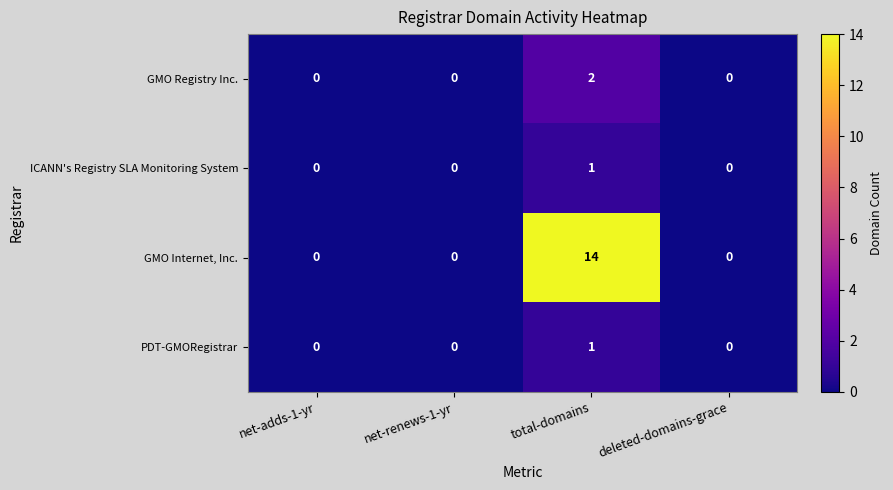

At how many categories does at least one series exceed 9?

1